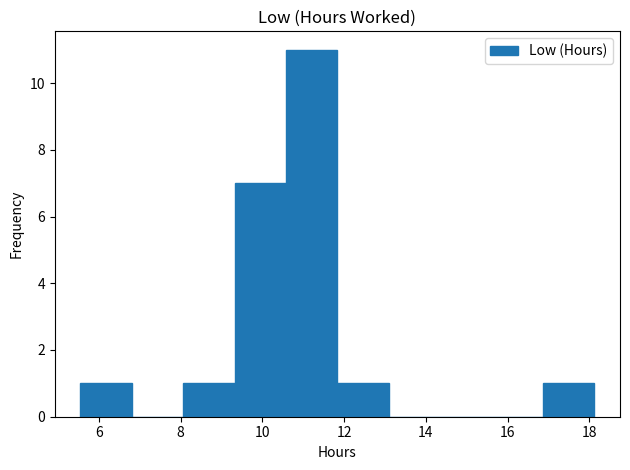

Reading left to right, transcribe this chart: for each bar, give the range it covers on the x-axis and its height. Neither the bar edges nor the heights are printed on the chart, so give them approximately, as read against the axes.

5.6 to 6.8: 1
6.8 to 8.0: 0
8.0 to 9.4: 1
9.4 to 10.6: 7
10.6 to 11.8: 11
11.8 to 13.0: 1
13.0 to 14.4: 0
14.4 to 15.6: 0
15.6 to 16.8: 0
16.8 to 18.2: 1